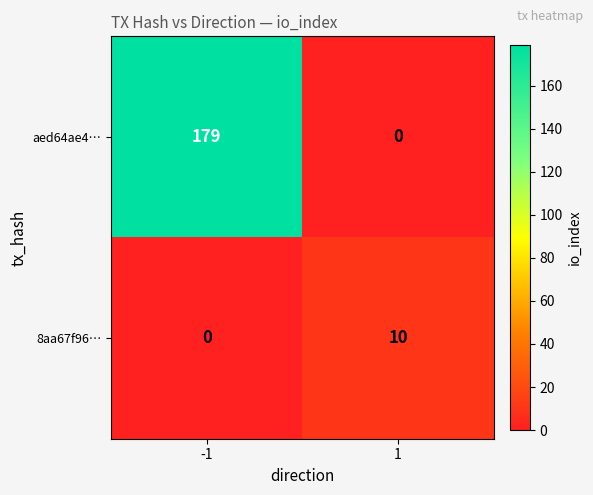

Rank the series by their average value, from highest to lowest.

aed64ae4…, 8aa67f96…